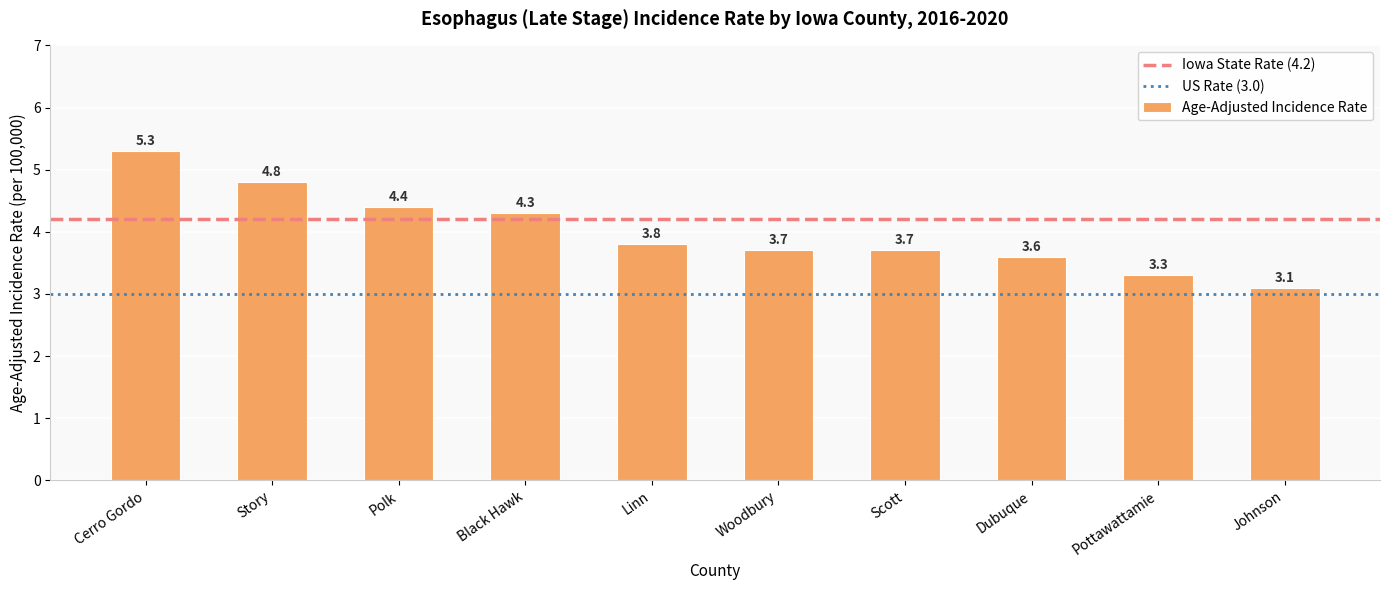

Are the bars horizontal?

No